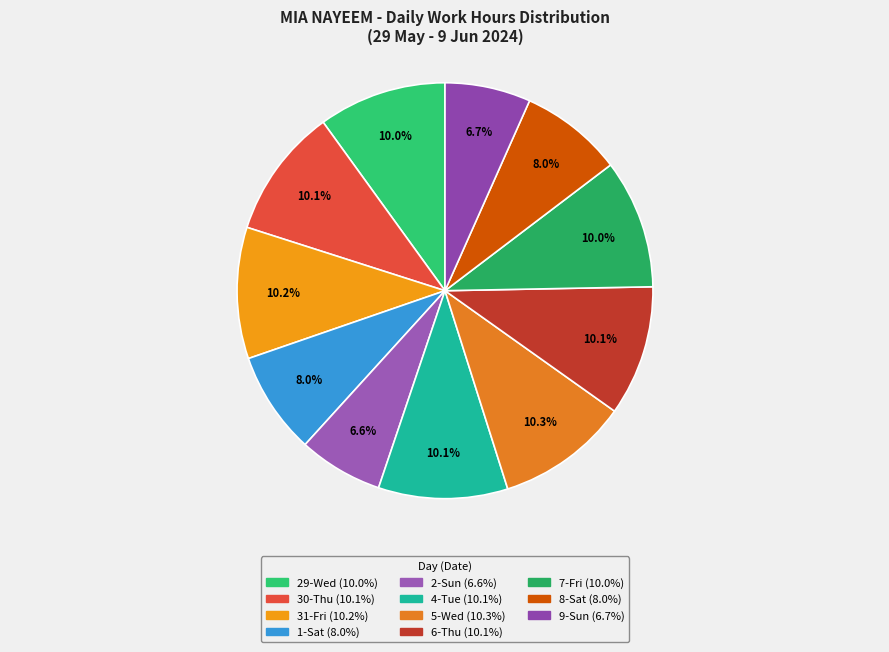

What percentage is the 31-Fri slice, to the nearest percent?

10%